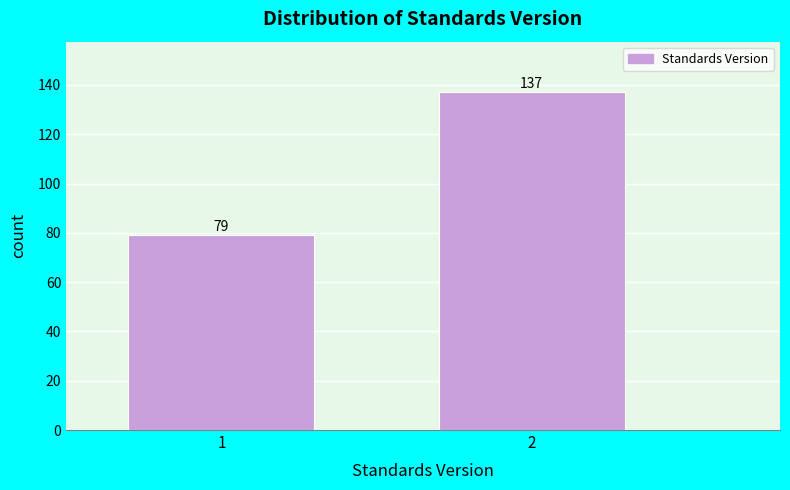

Reading left to right, list all the values displayed in this chart.

1=79	2=137